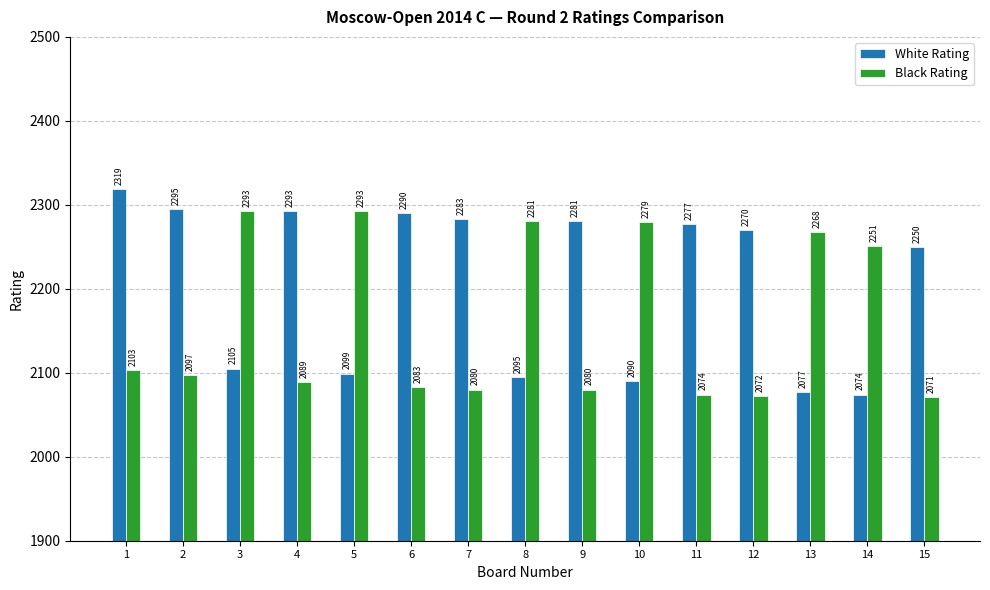

At which label is White Rating closest to 2196?

15